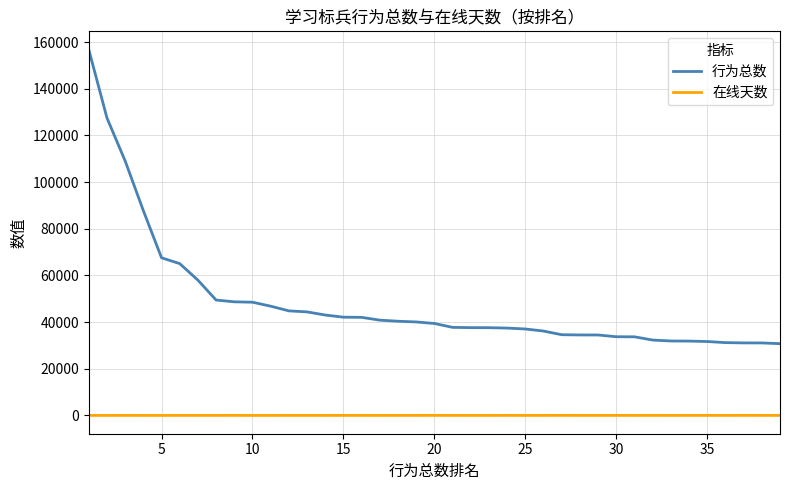

Which series has the largest total across all categories?

行为总数